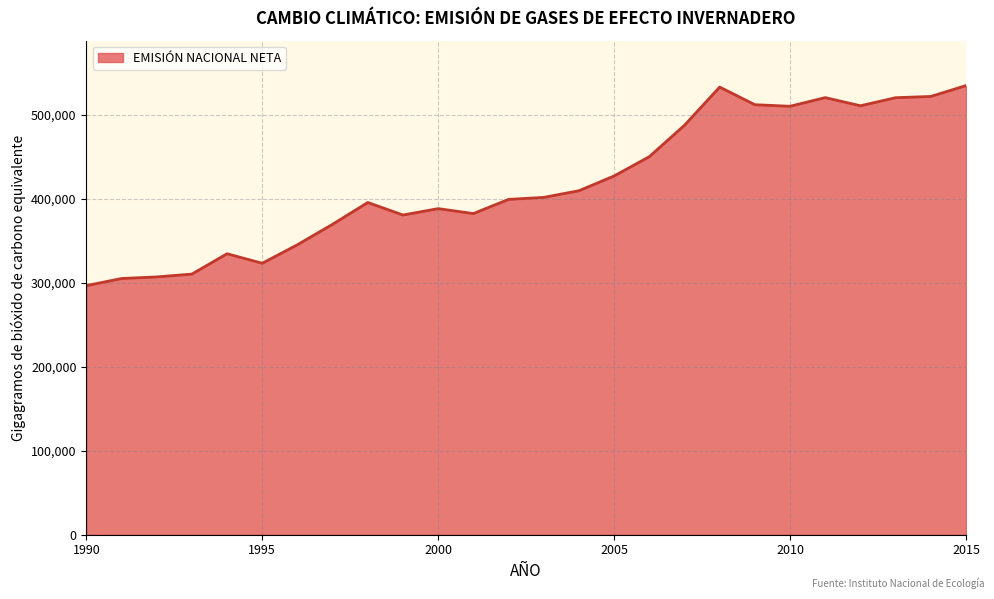

What is the maximum value shown in the chart?

534613.0